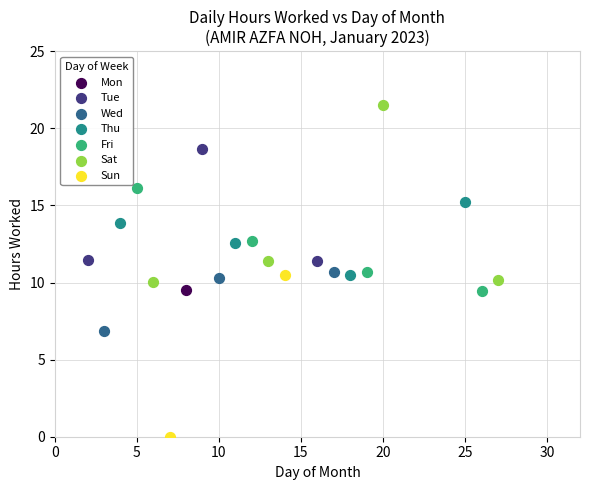

Which series contains the lowest Y value?

Sun